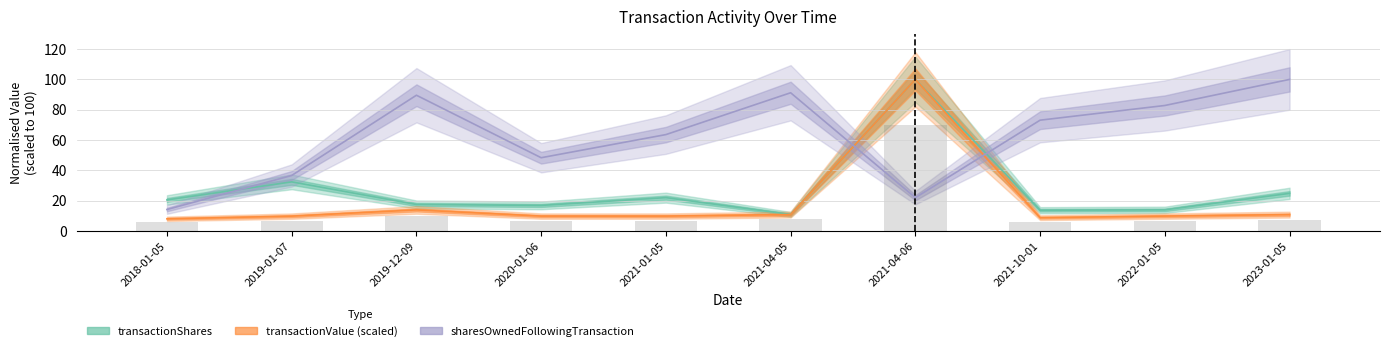

At which label does transactionShares reach its peak?

2021-04-06